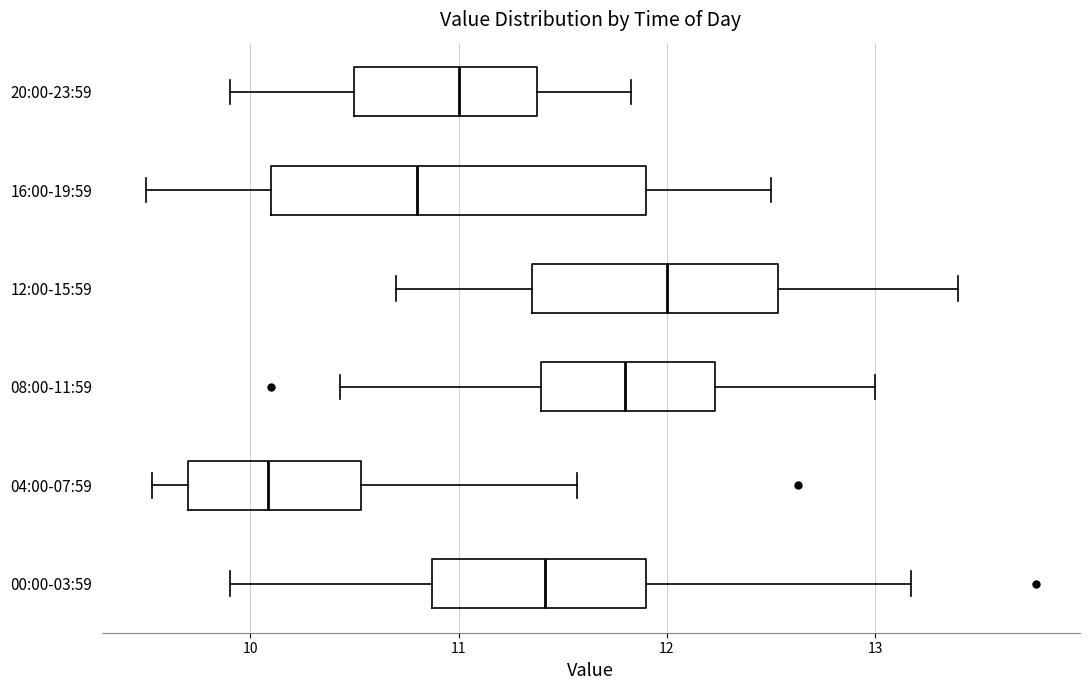

Comparing the boxes themselves (not the whiskers), which one is the widest?

16:00-19:59